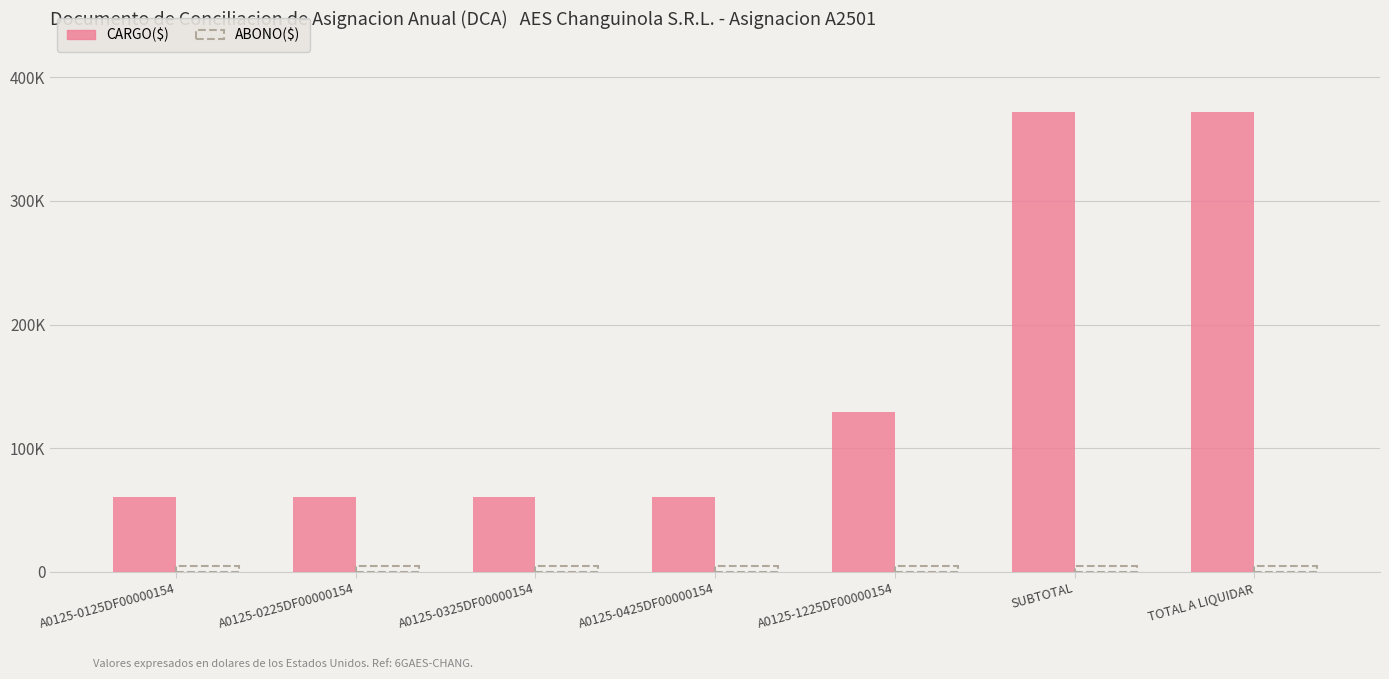

Rank the series by their average value, from highest to lowest.

CARGO($), ABONO($)